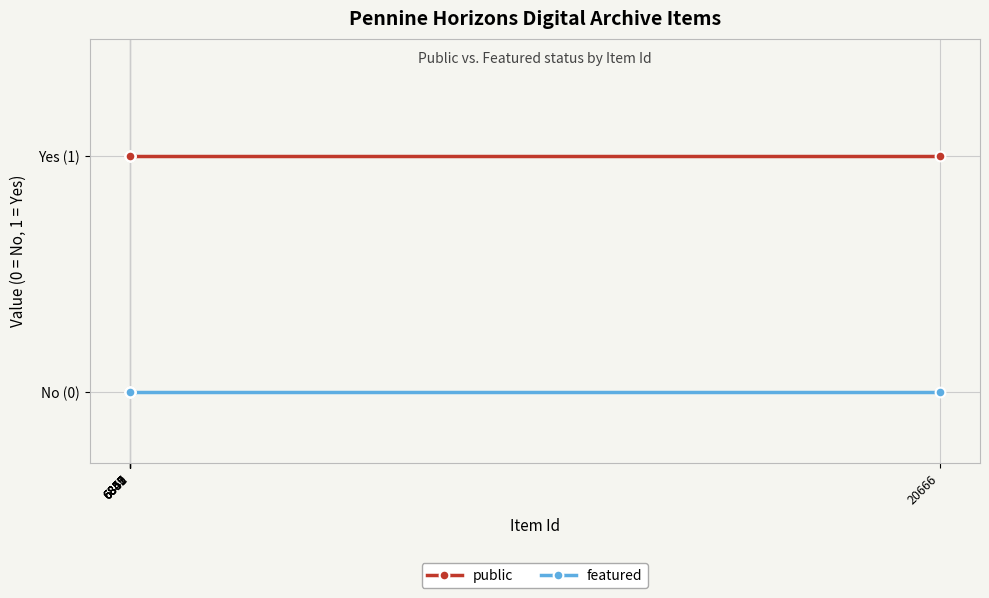

True or false: public and featured cross at least once.

False